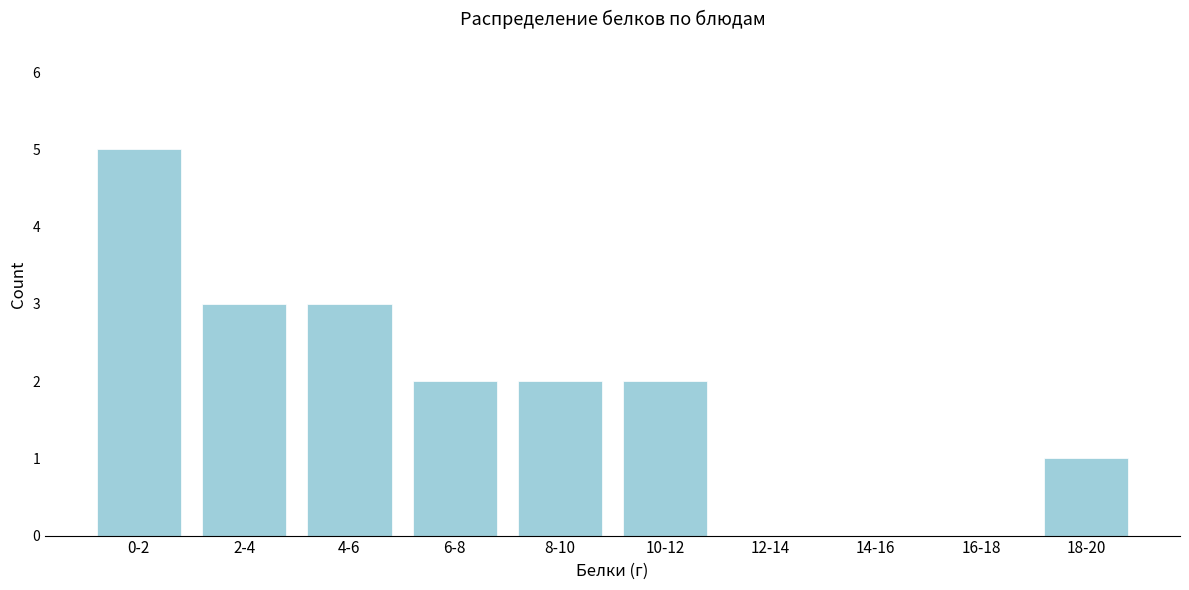

Reading left to right, list all the values displayed in this chart.

0-2=5	2-4=3	4-6=3	6-8=2	8-10=2	10-12=2	12-14=0	14-16=0	16-18=0	18-20=1